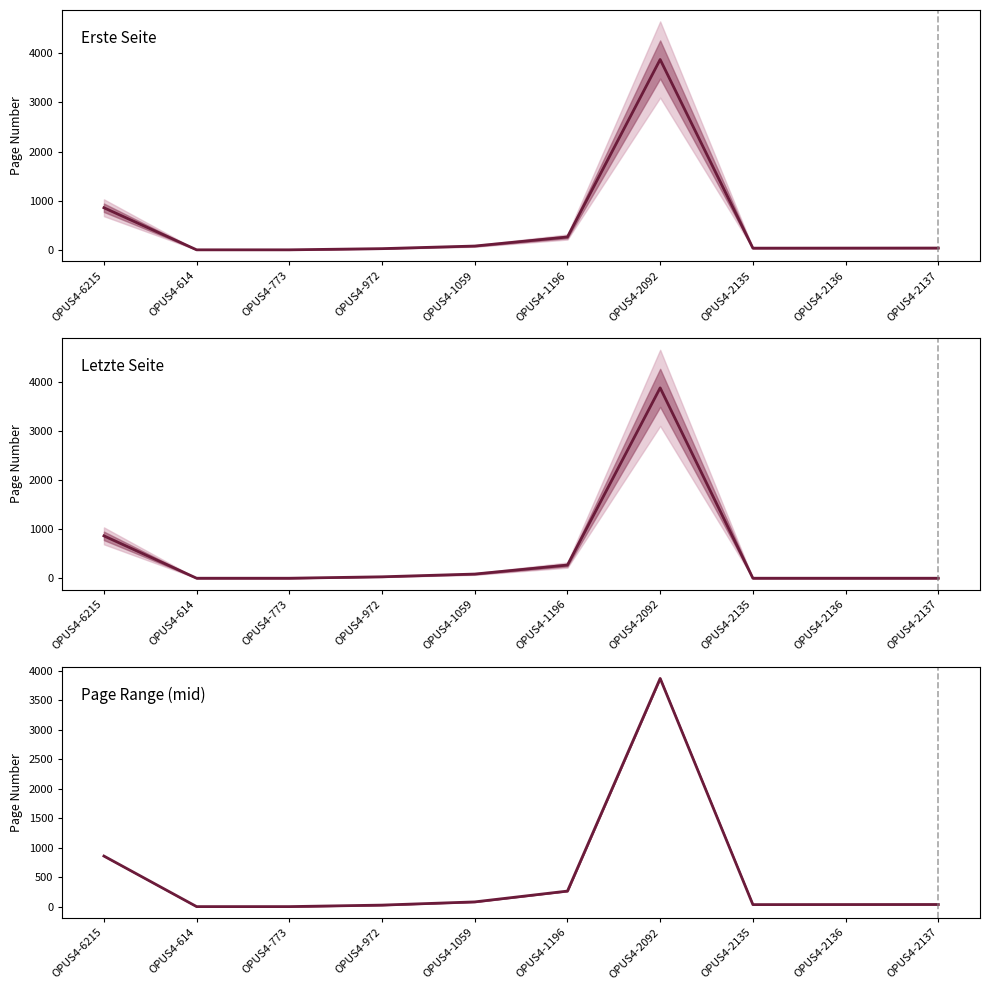

What is the sum of all Erste Seite values?

5211.0